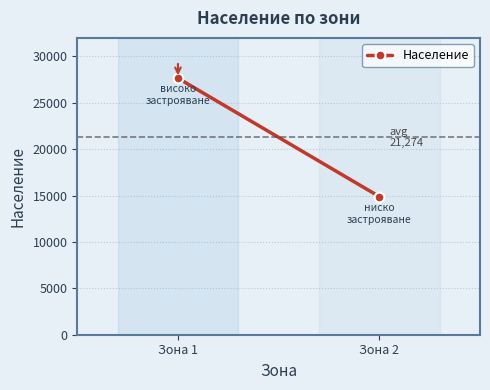

Reading left to right, transcribe all the data shown in this chart.

Зона 1=27657	Зона 2=14892